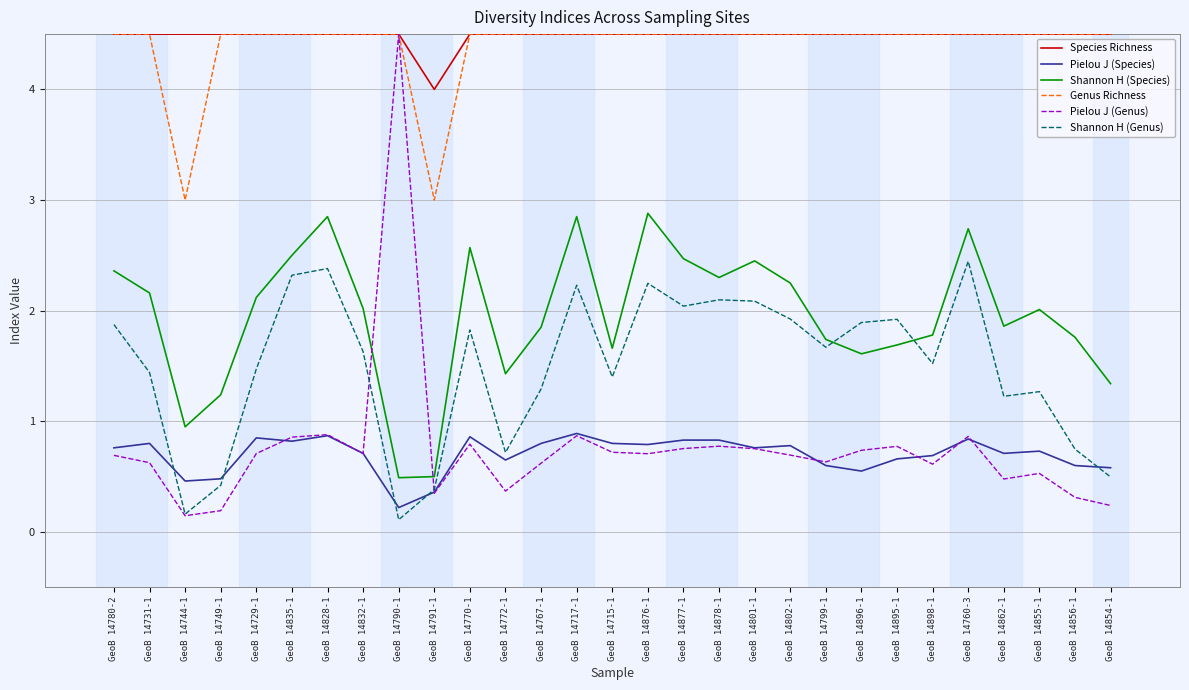

What position from the left is GeoB 14790-1?

9